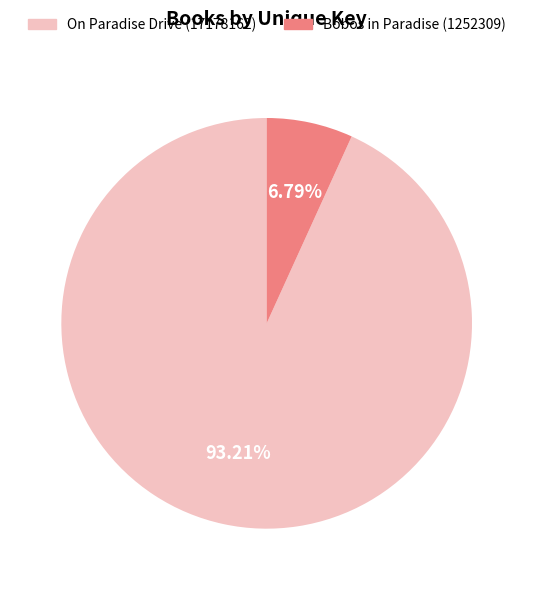

True or false: On Paradise Drive (17178162) accounts for 85% of the total.

False